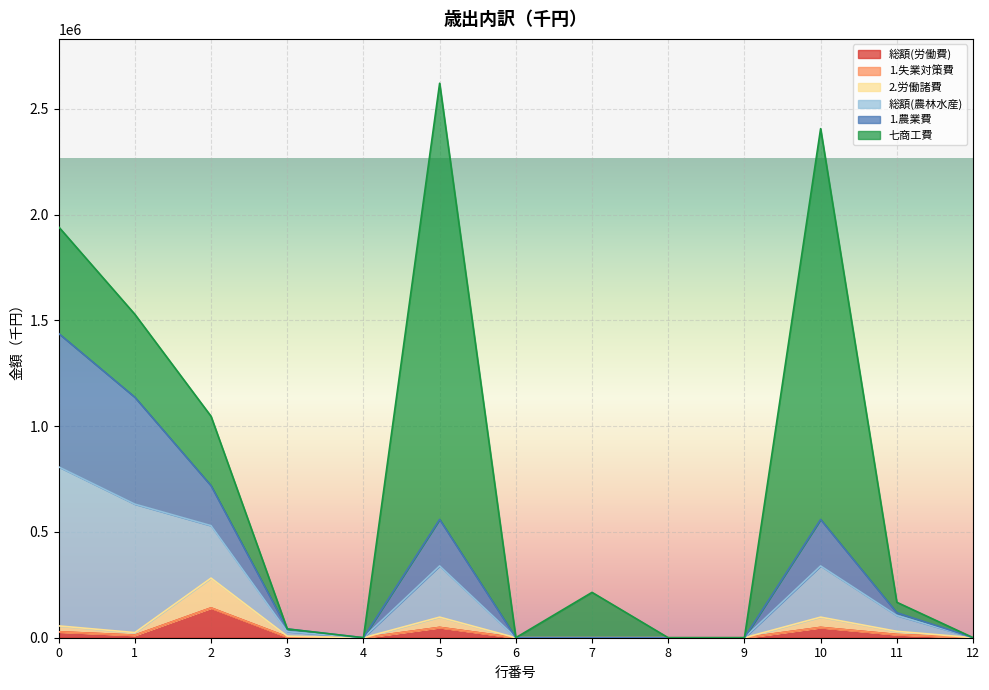

What is the value of the 総額(労働費) point at the 1st from the left?

27951